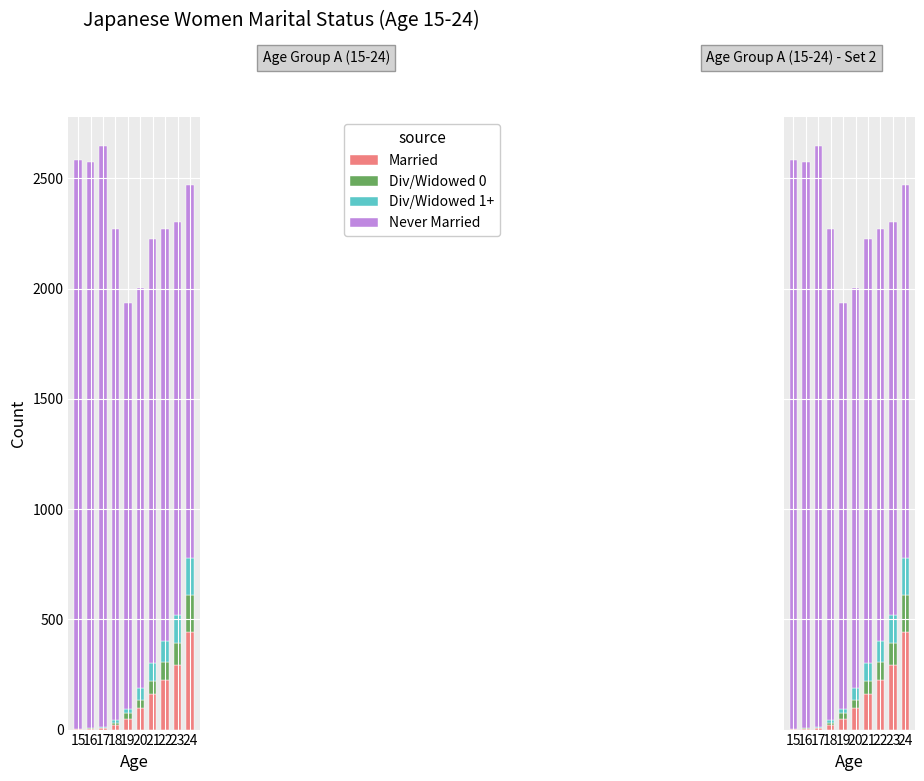

Reading left to right, extract all data points from this chart.

Married: 2	3	6	21	48	97	162	224	294	441
Div/Widowed 0: 2	2	1	10	27	36	57	84	100	170
Div/Widowed 1+: 0	1	5	11	19	56	85	95	125	169
Never Married: 2577	2567	2633	2230	1840	1815	1922	1867	1782	1689